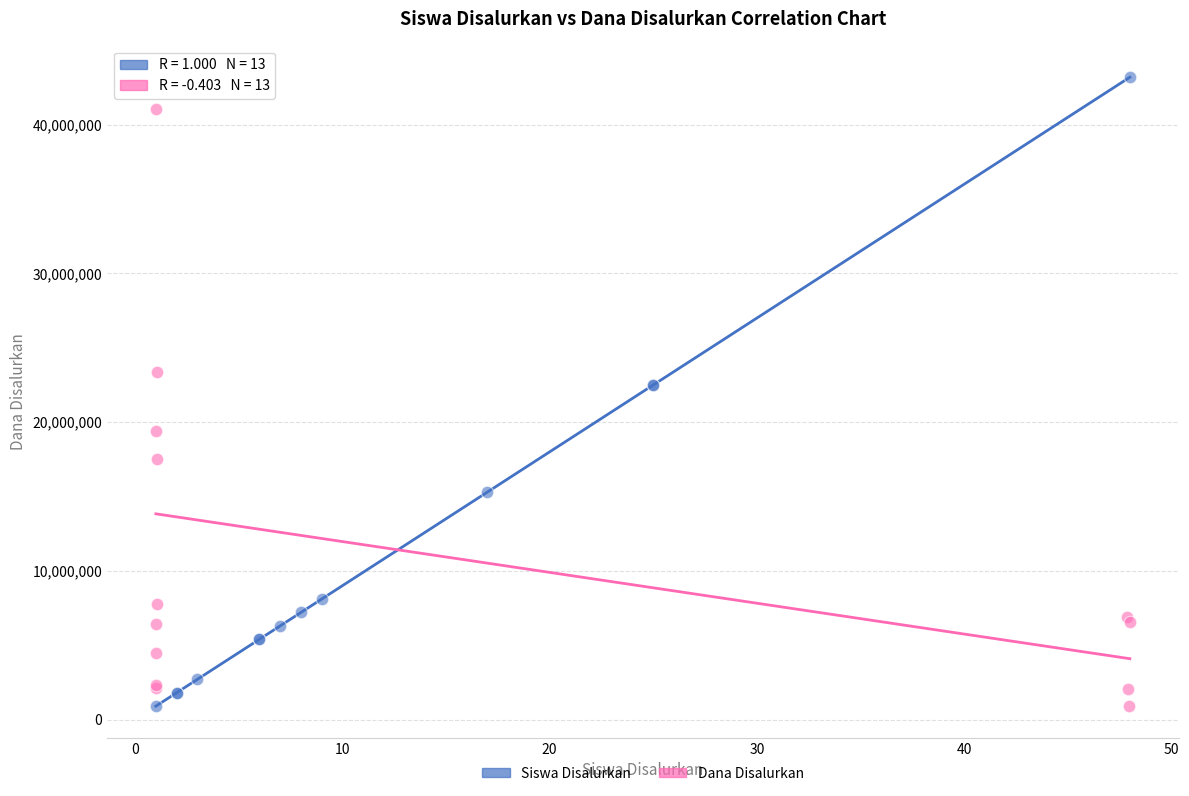

Which series has the widest spread of Y values?

Siswa Disalurkan